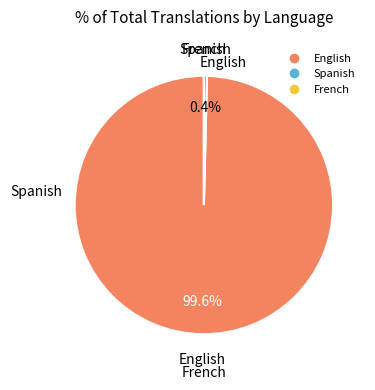

What is the total percentage of Spanish and English?

100.0%